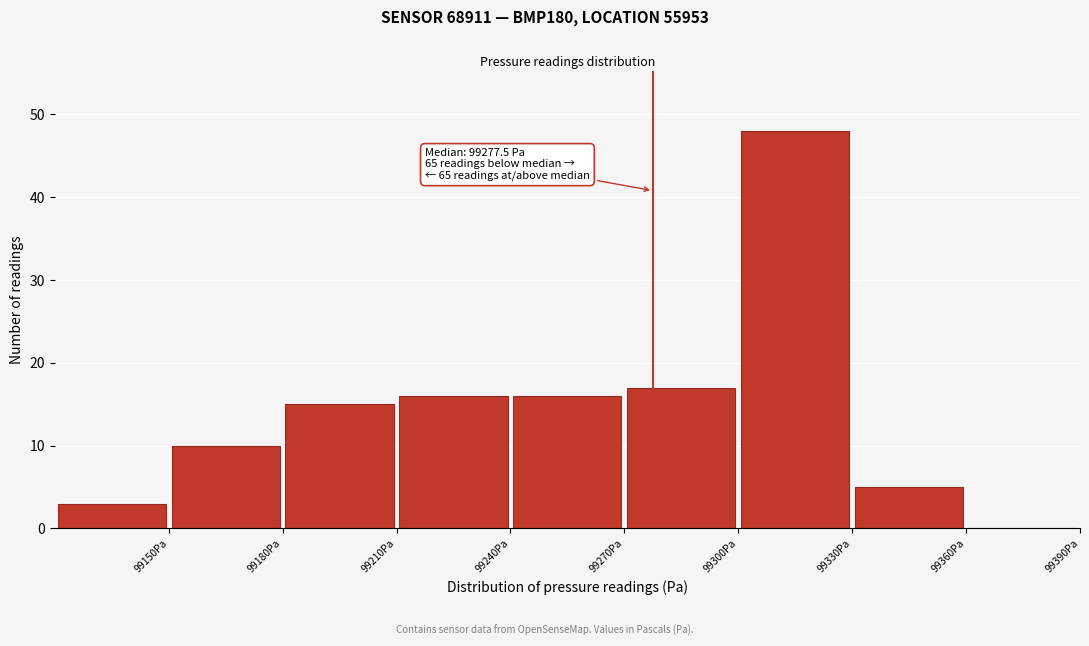

Over which range of the x-axis is the bar tallest?

99300 to 99330